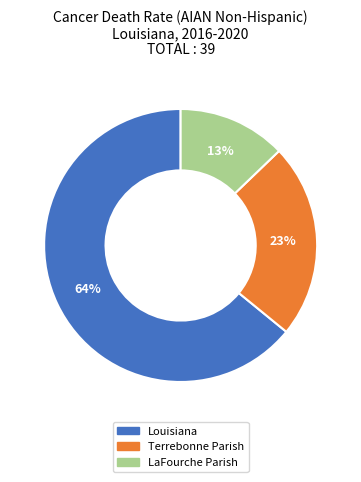

To the nearest percent, what portion does Louisiana represent?

64%